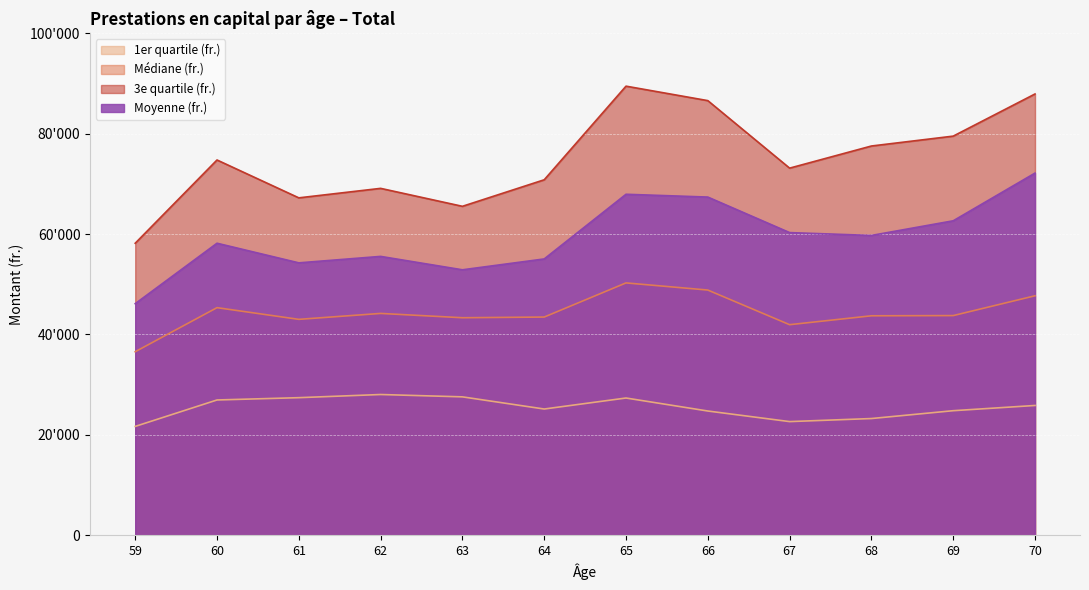

What is the difference between the maximum and minimum values in the 1er quartile (fr.) series?

6355.0